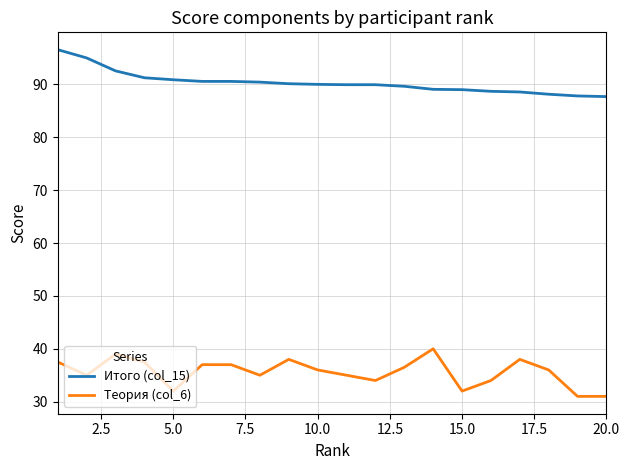

Rank the series by their maximum value, from highest to lowest.

Итого (col_15), Теория (col_6)